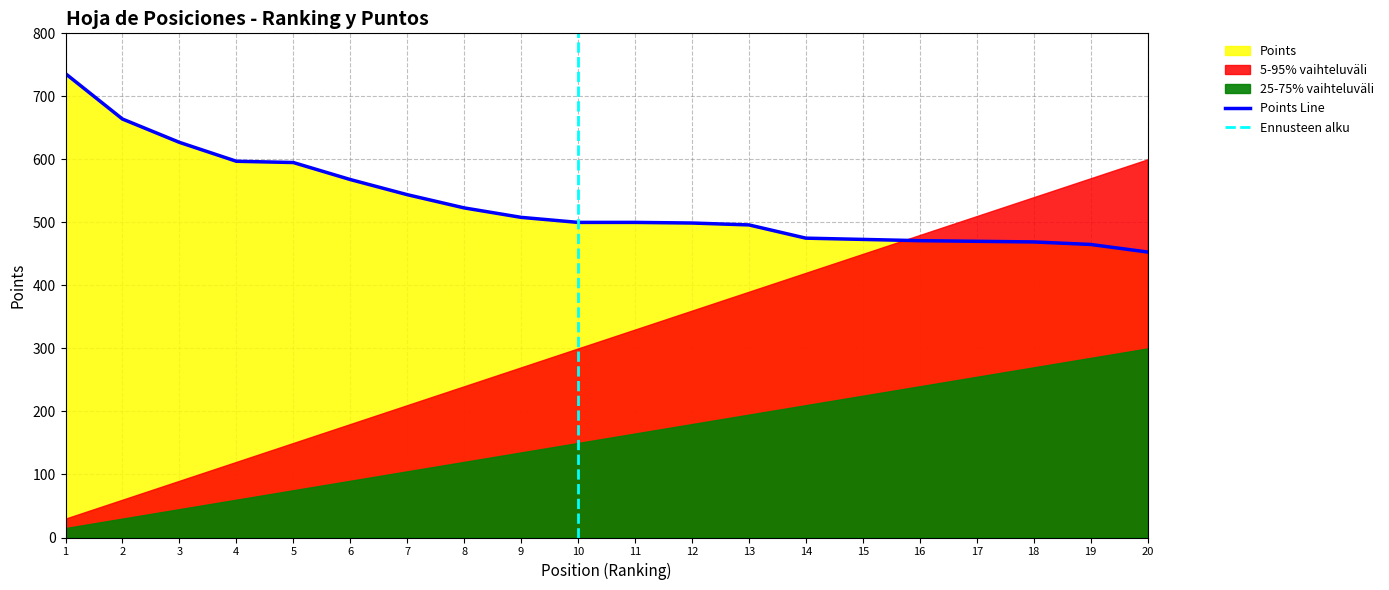

Does the chart have visible grid lines?

Yes